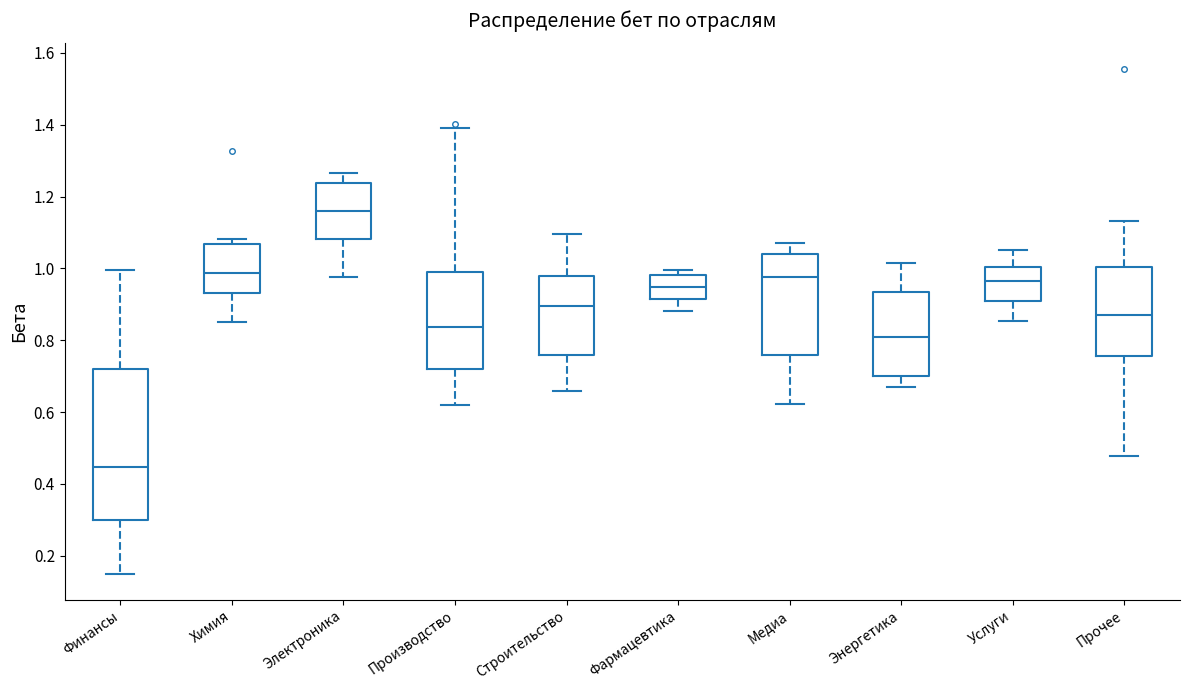

Where does the median line of the box for Финансы sit on the y-axis? The values are not printed on the chart, so give them approximately, as read against the axis.

0.44